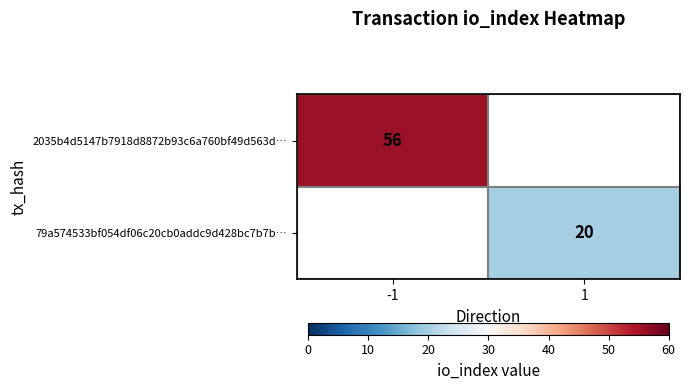

Is the value of 2035b4d5147b7918d8872b93c6a760bf49d563d… at -1 greater than the value of 79a574533bf054df06c20cb0addc9d428bc7b7b… at 1?

Yes